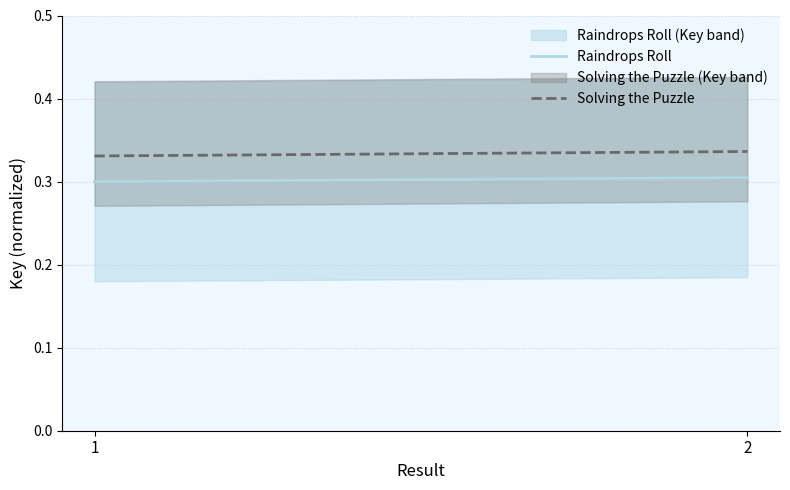

At 1, list the series in order from largest to smallest.

Solving the Puzzle, Raindrops Roll